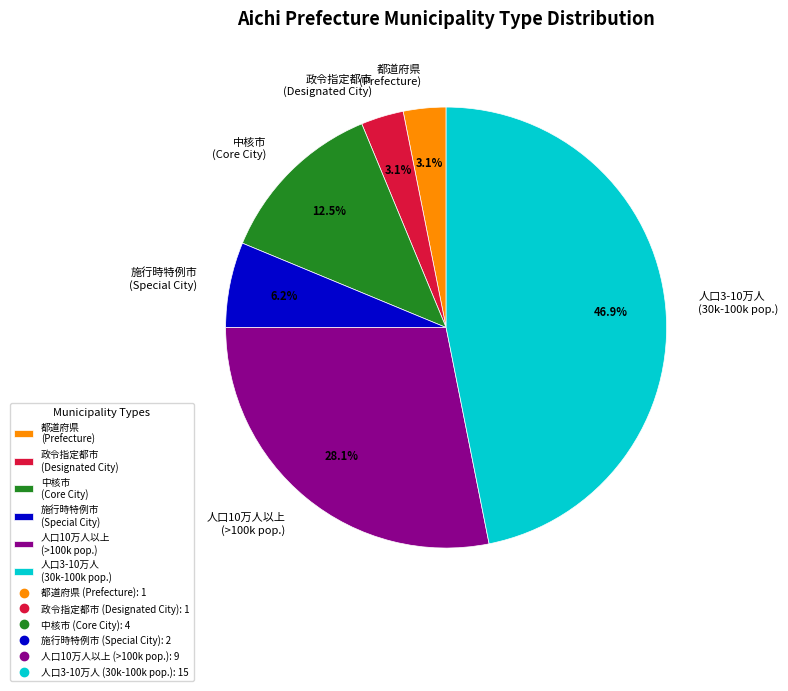

What is the ratio of the value at 中核市 (Core City) to the value at 都道府県 (Prefecture)?

4.0